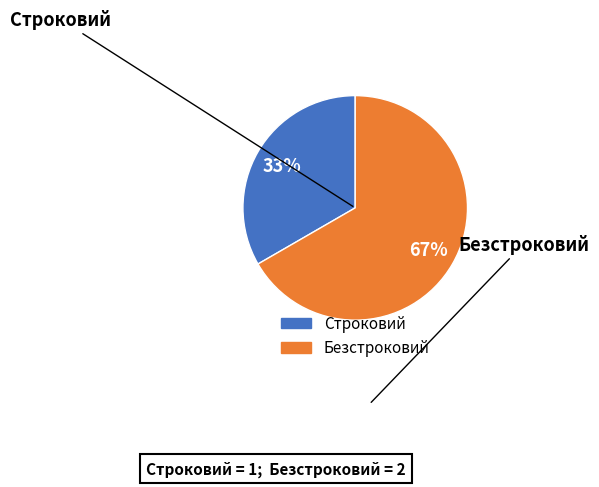

To the nearest percent, what is the average slice percentage?

50%